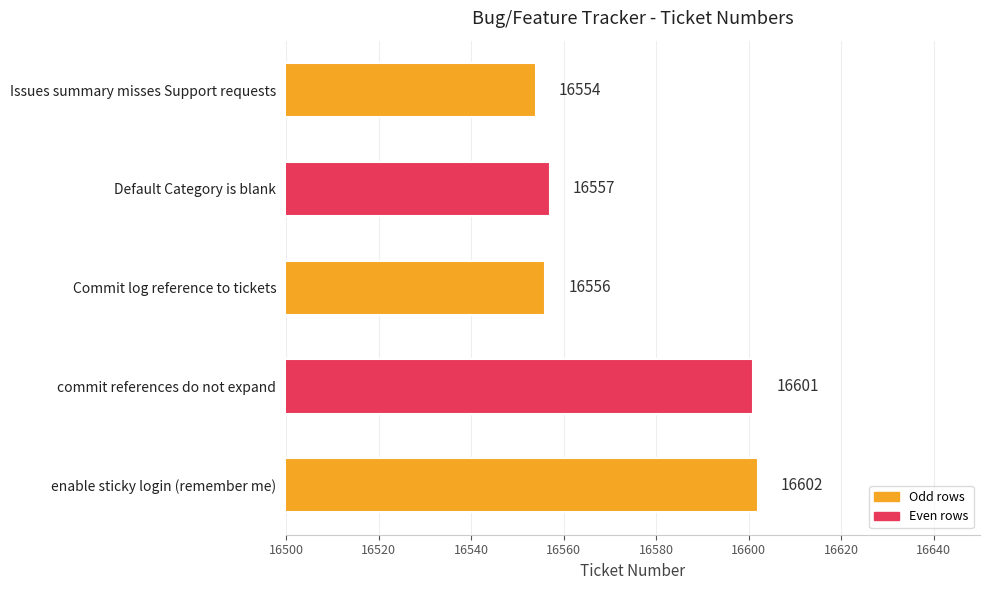

What is the smallest value displayed?

16554